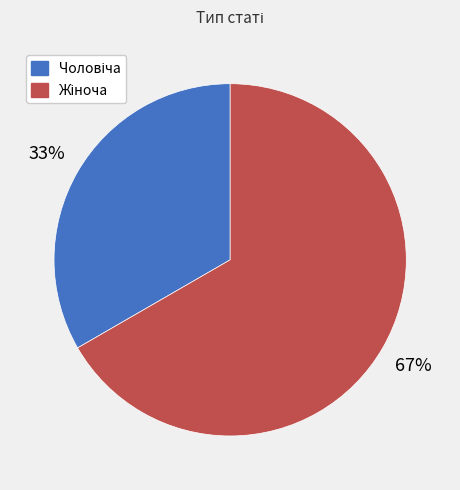

Is there a majority slice in this chart?

Yes